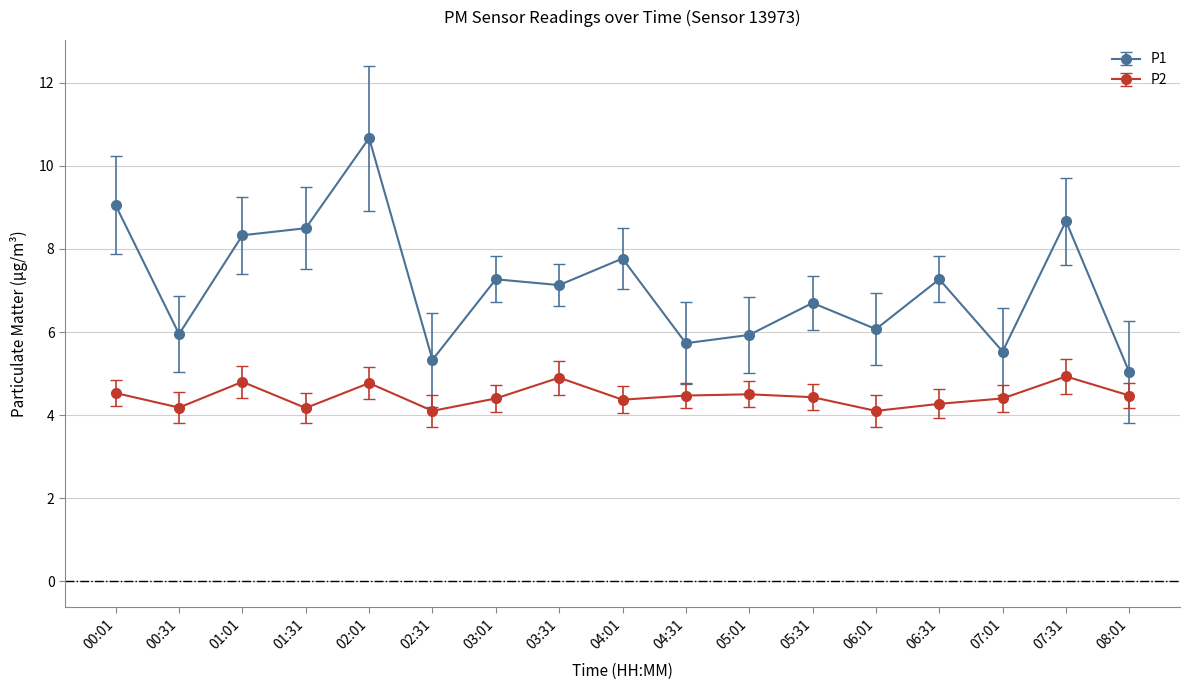

True or false: P1 and P2 cross at least once.

False